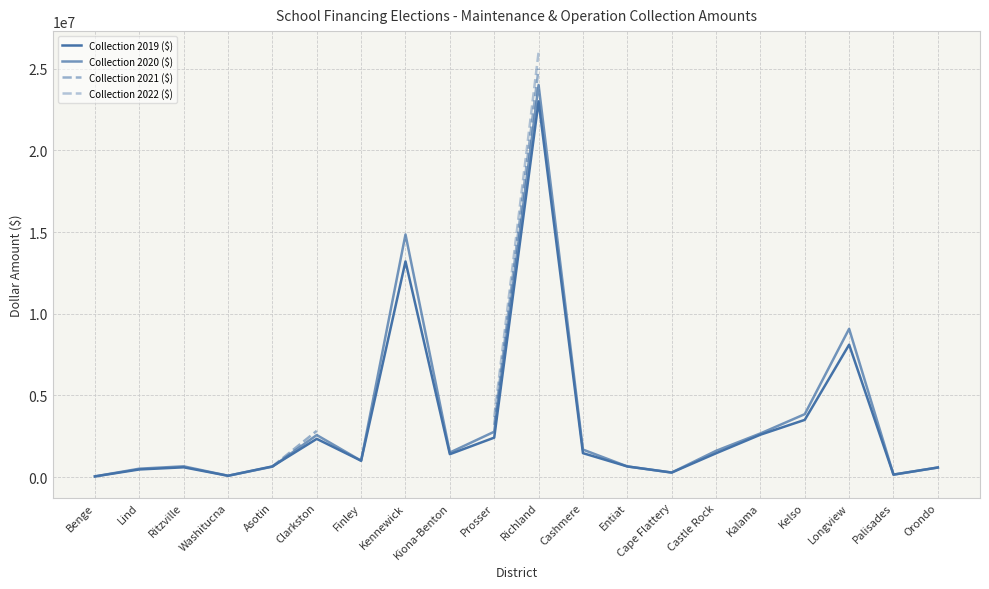

What is the maximum value for Collection 2020 ($)?

24000000.0